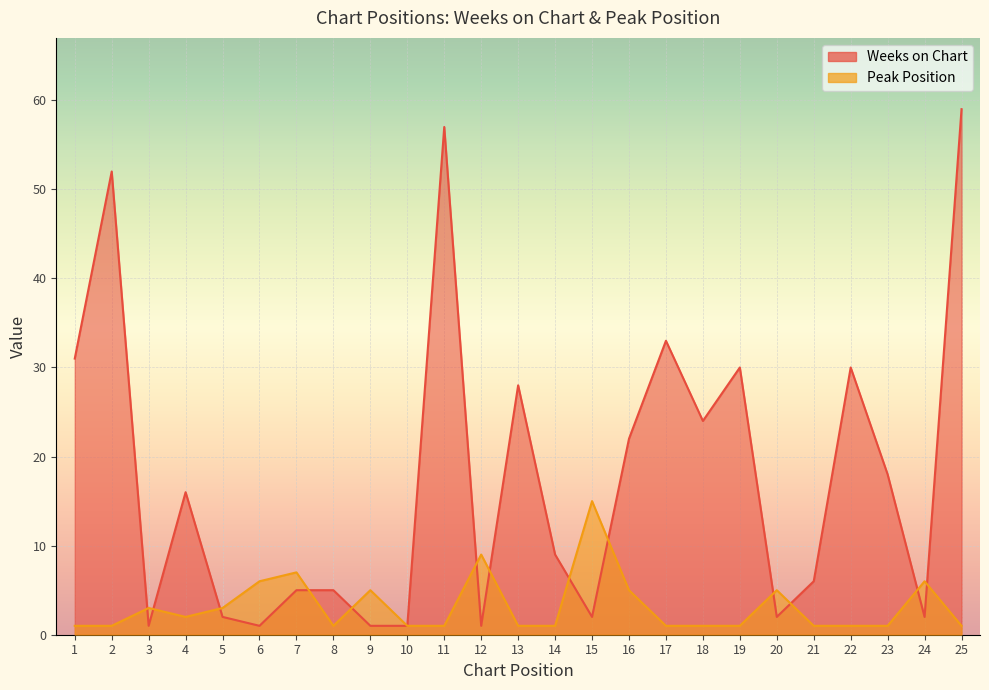

Between 21 and 24, which is larger?

21